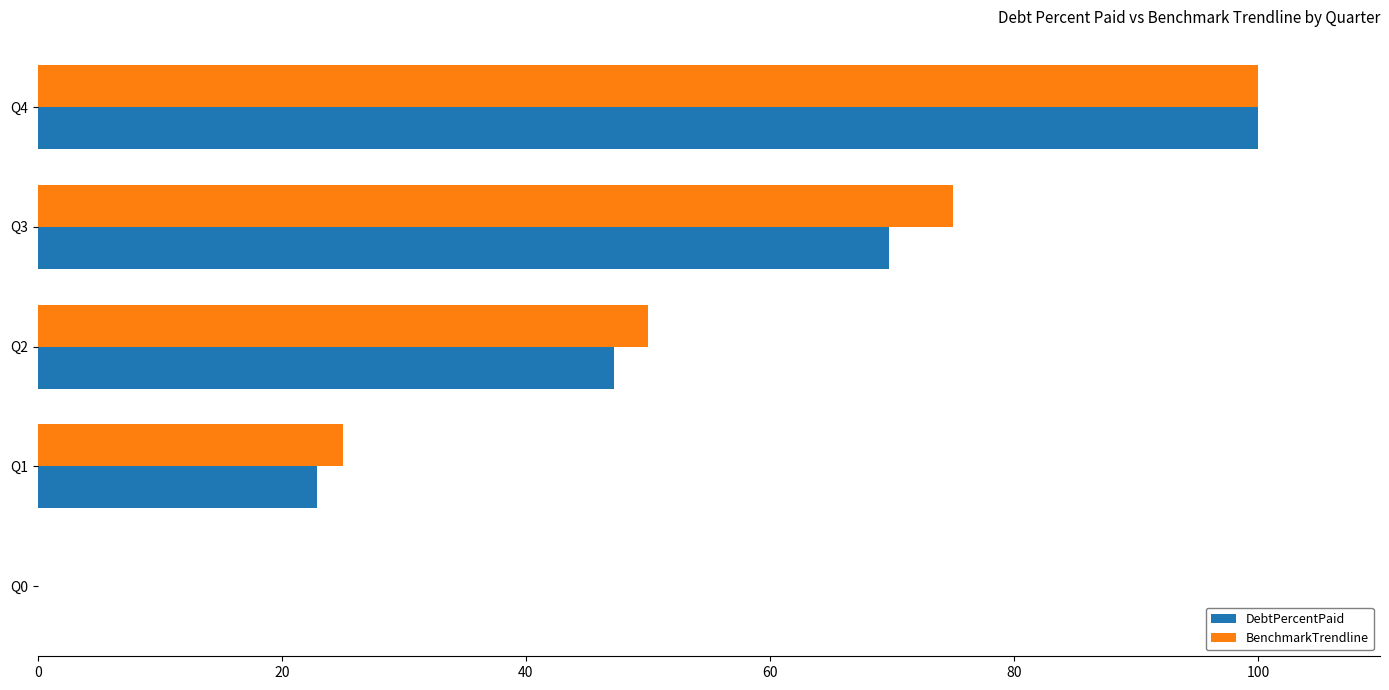

Is the value of BenchmarkTrendline at Q4 greater than the value of DebtPercentPaid at Q3?

Yes